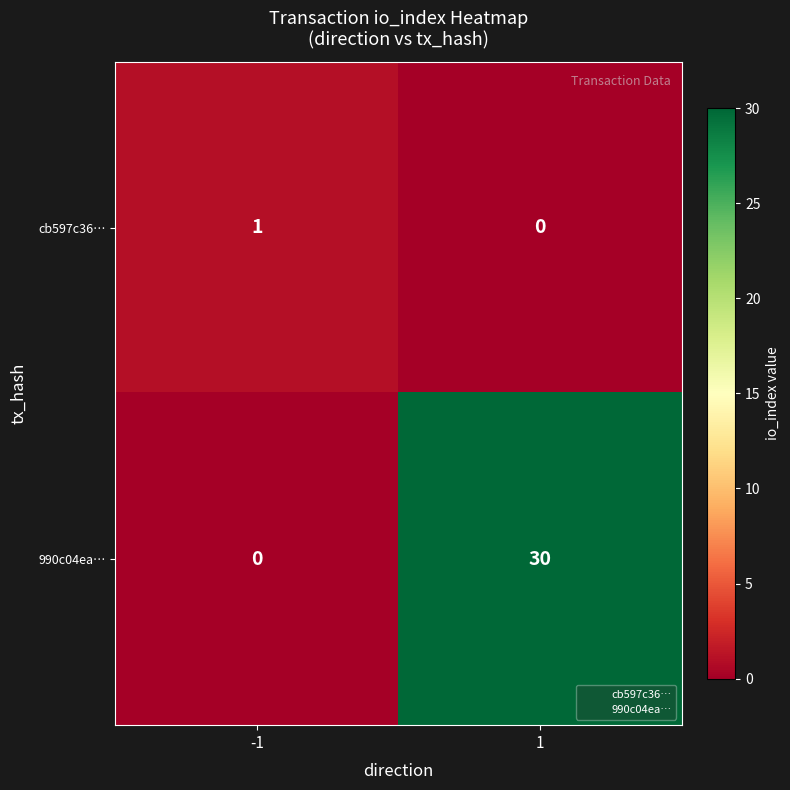

Between -1 and 1, which series saw the biggest shift?

990c04ea…